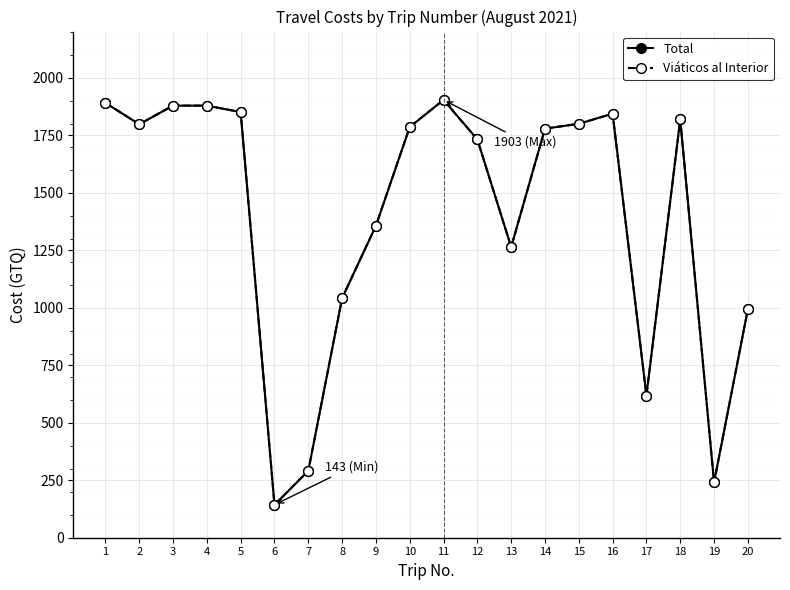

Does the chart have visible grid lines?

Yes